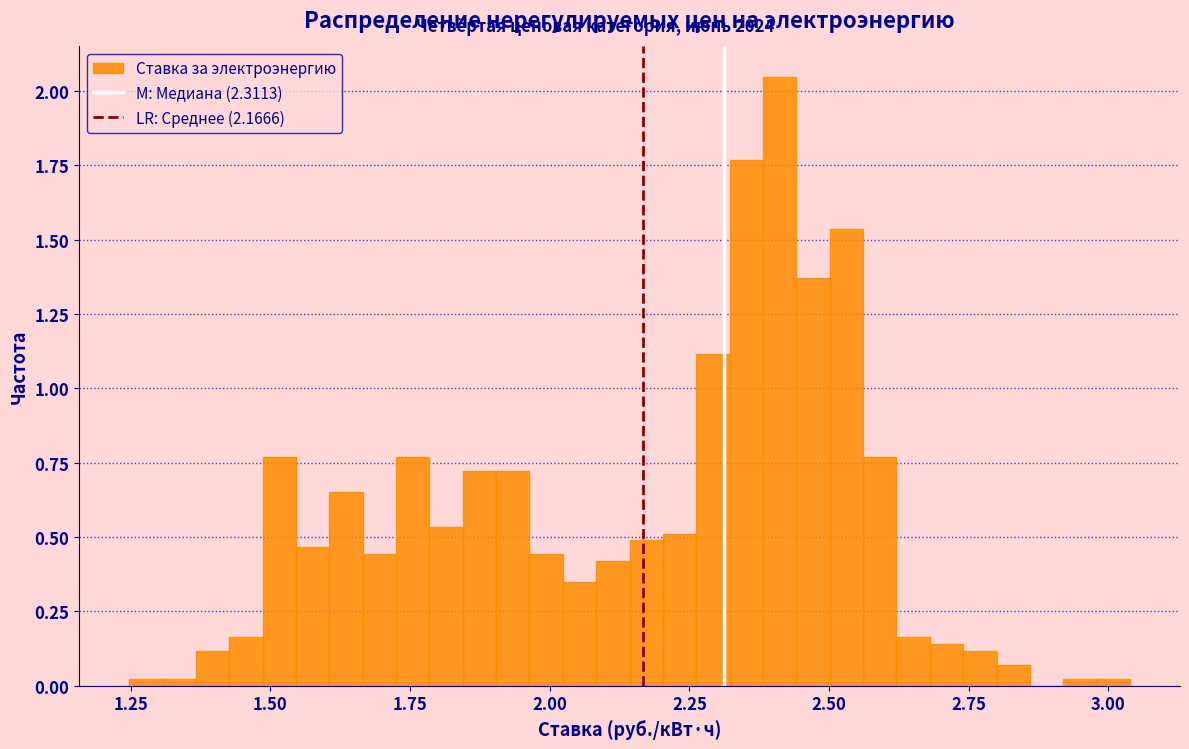

Read against the x-axis, roughly where is the centre of the tallest bar?

2.40